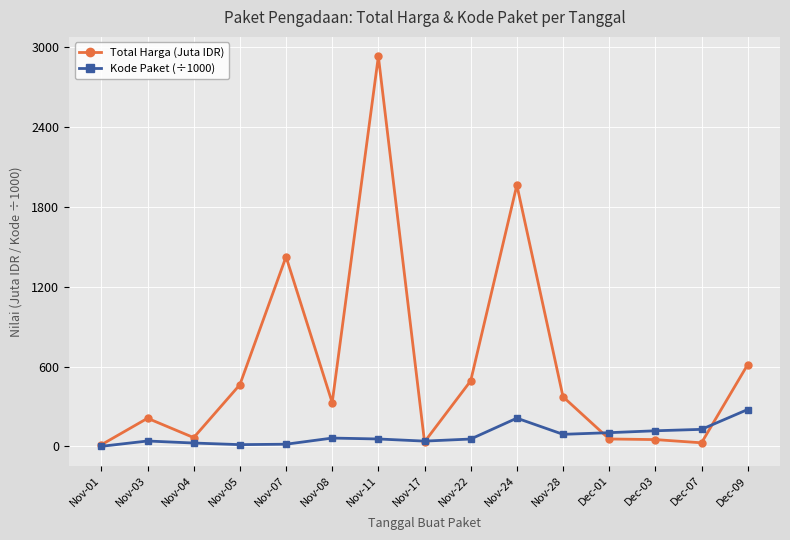

What is the greatest value displayed?

2931.6